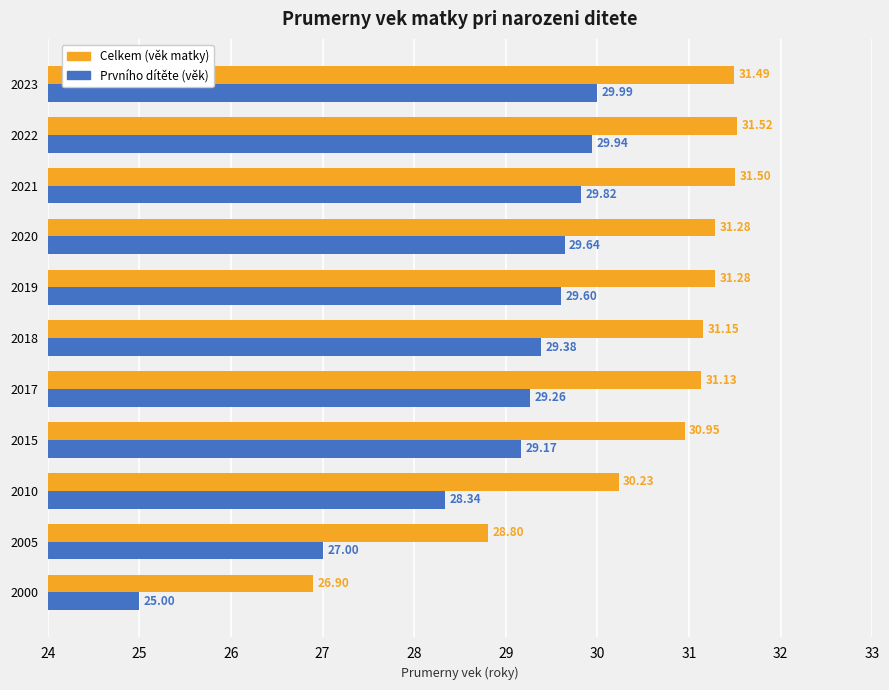

At which category is the sum across all series the highest?

2023